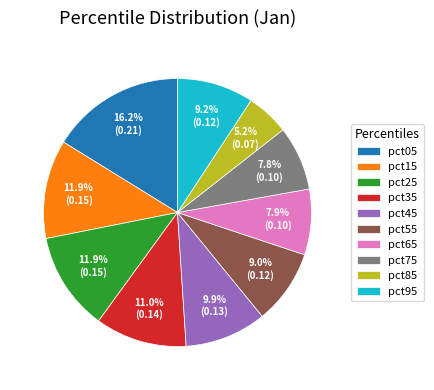

Which has a higher value, pct35 or pct95?

pct35